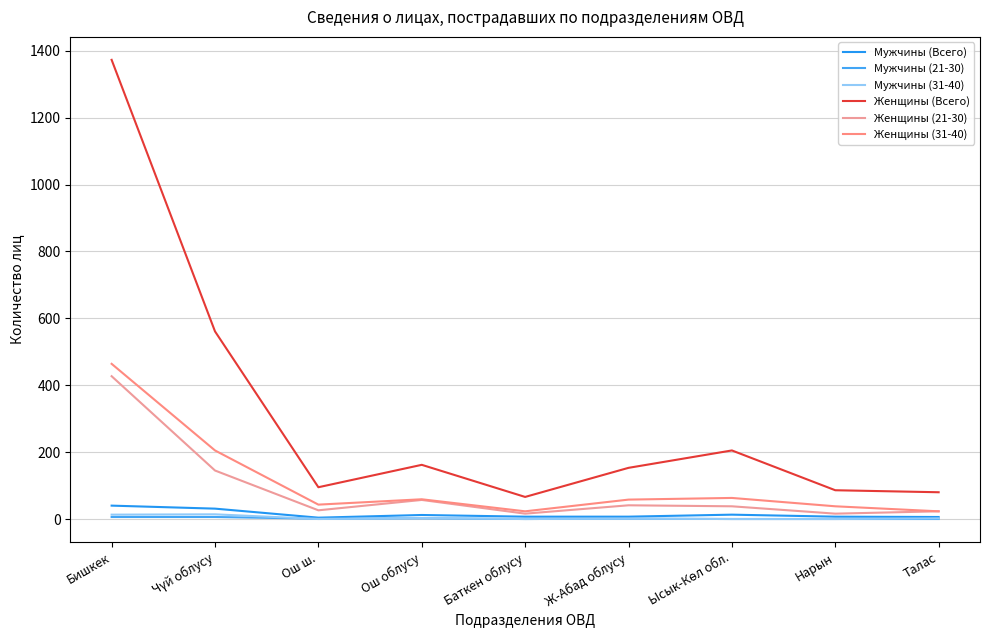

Count the number of data series in this chart.

6